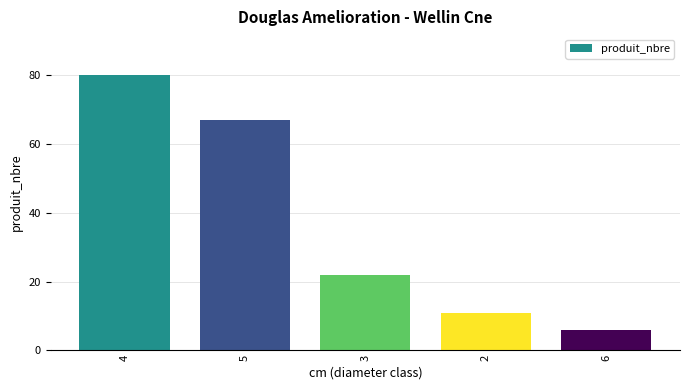

Where does the data first go above 22?

4